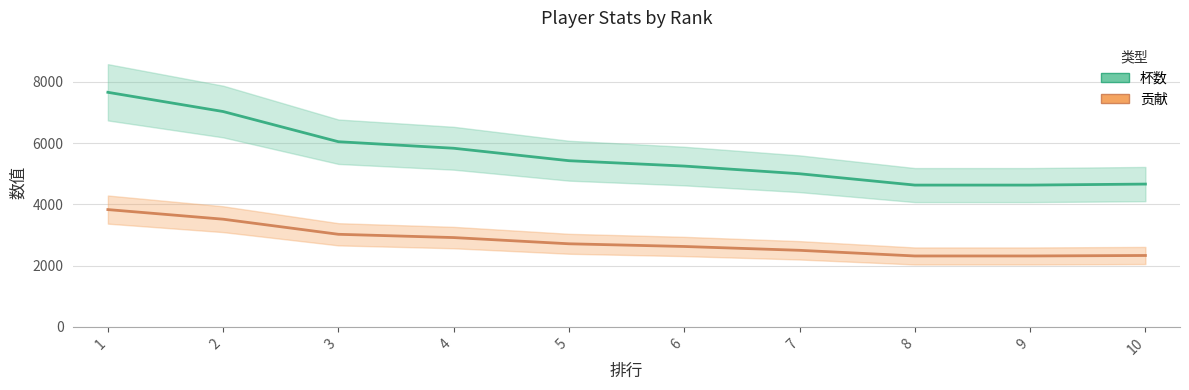

True or false: 贡献 and 杯数 intersect in this chart.

False